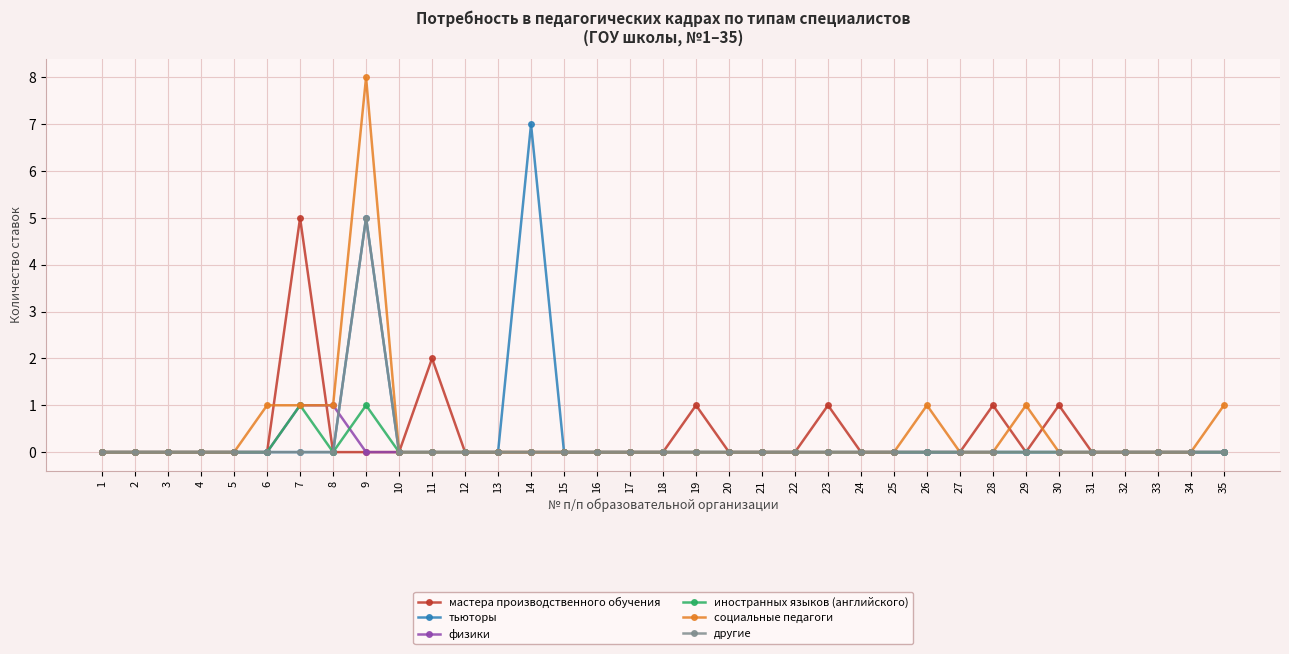

Which label corresponds to the largest value in the chart?

9